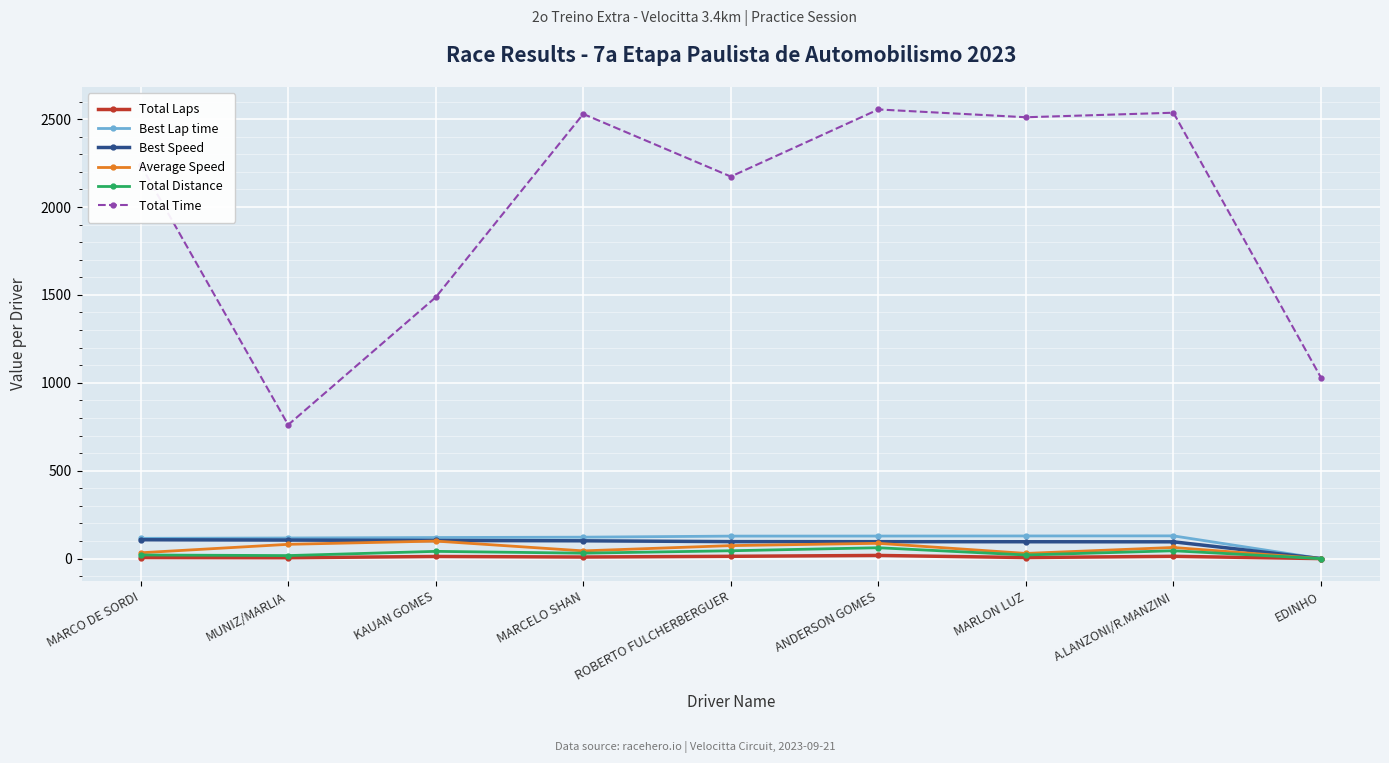

What position from the left is KAUAN GOMES?

3